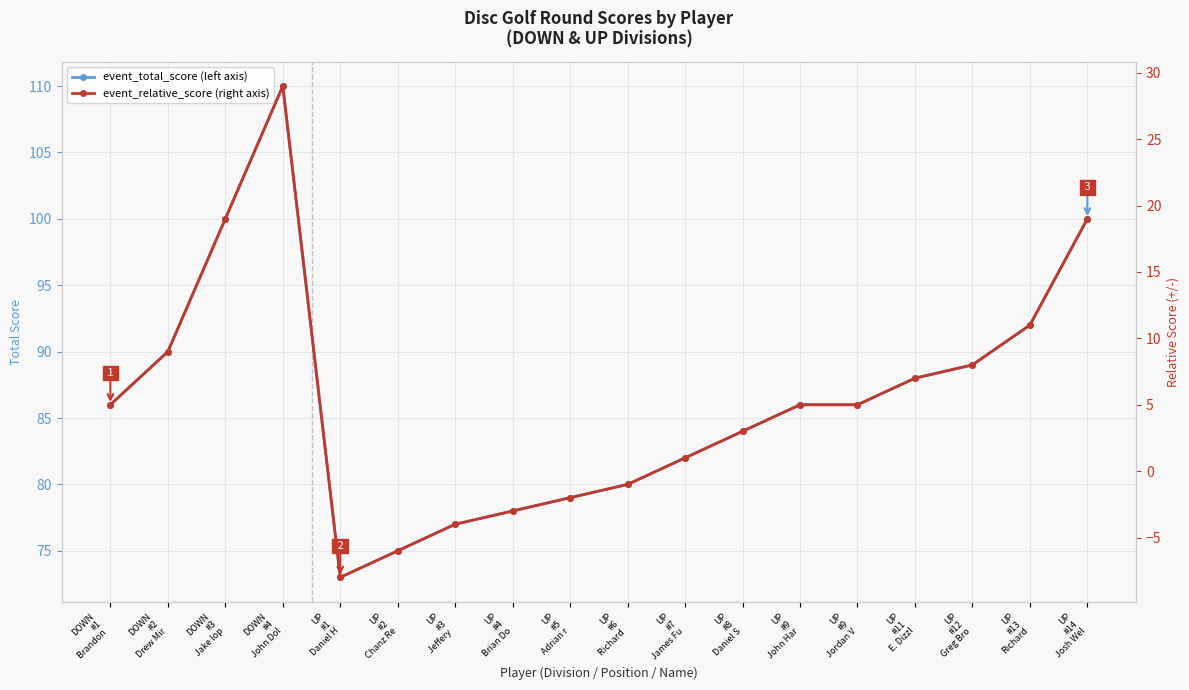

Where is the first local minimum for event_relative_score?

UP
#1
Daniel H